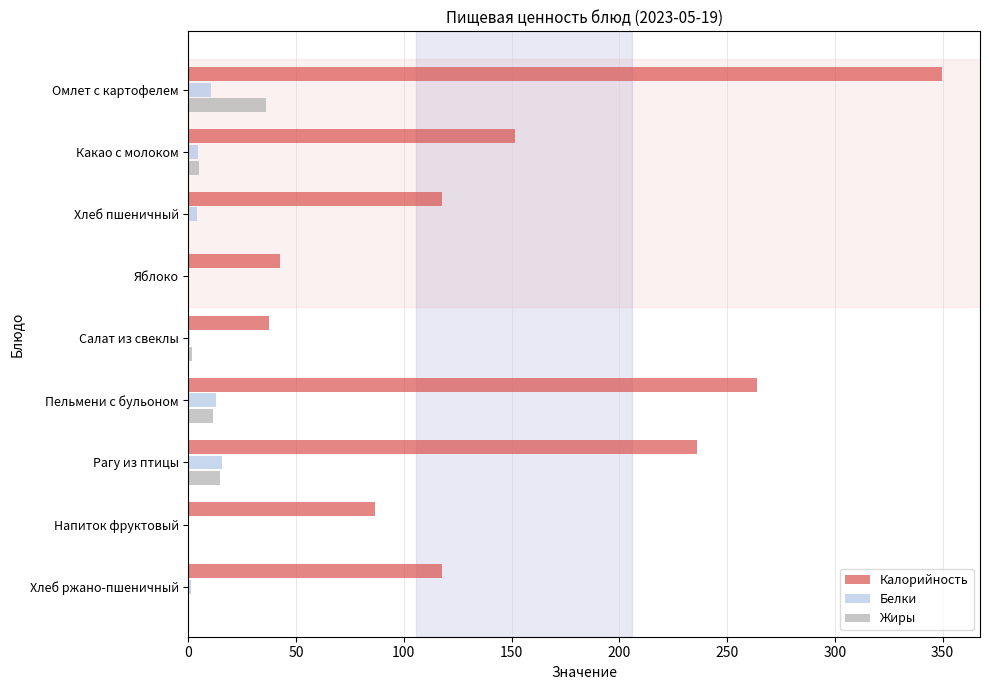

At which category is the sum across all series the highest?

Омлет с картофелем